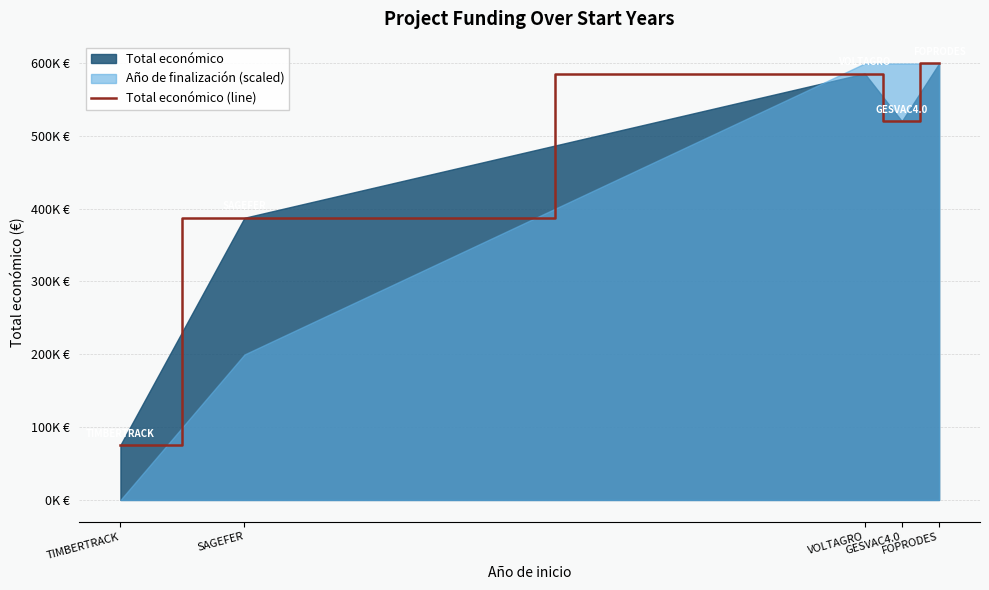

What is the difference between the values at TIMBERTRACK and SAGEFER?

311851